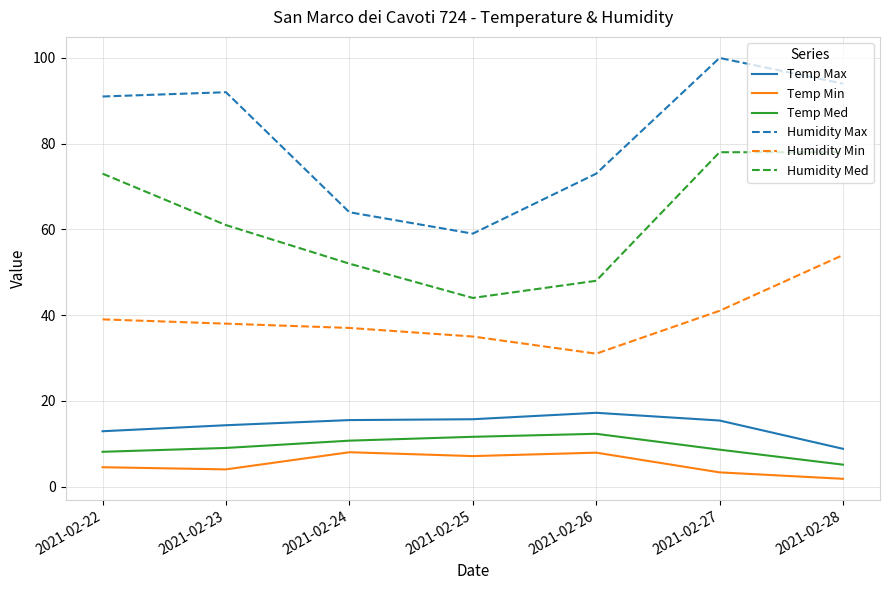

In Temp Max, how many points are higher than both neighbors (excluding endpoints)?

1